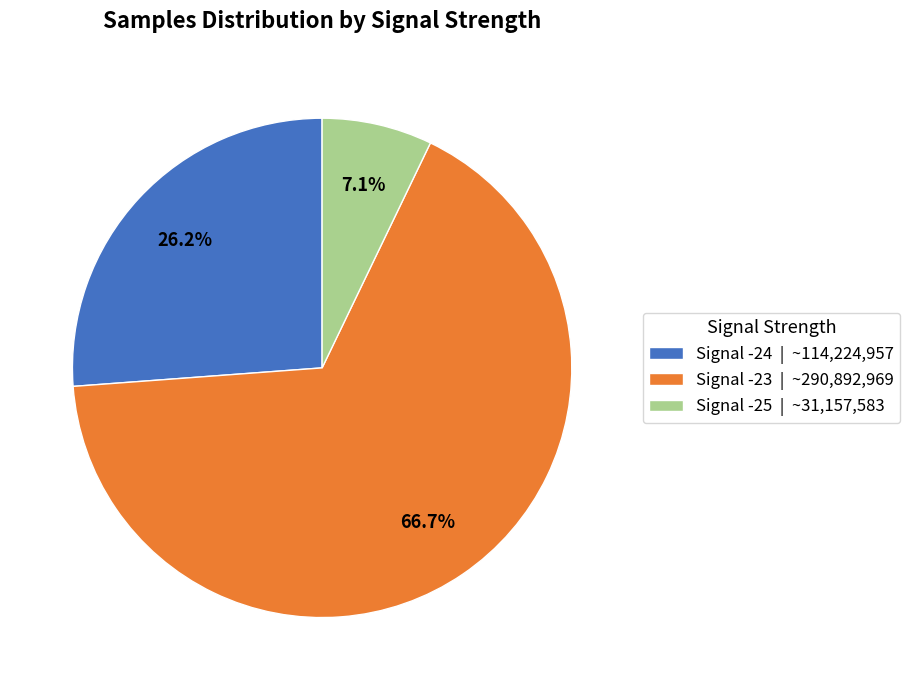

Between Signal -24 | ~114,224,957 and Signal -23 | ~290,892,969, which is larger?

Signal -23 | ~290,892,969